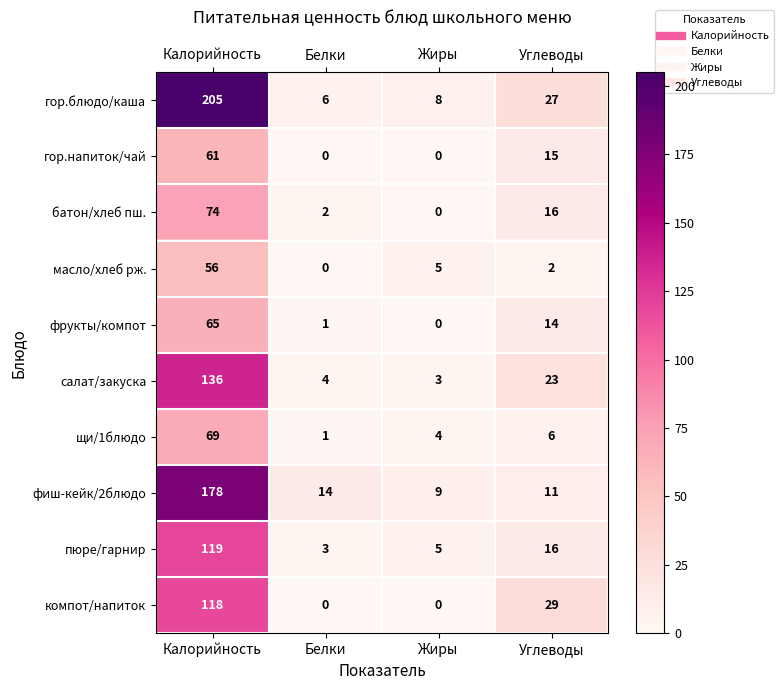

Read the фиш-кейк/2блюдо value at Жиры, to the nearest 5.

10